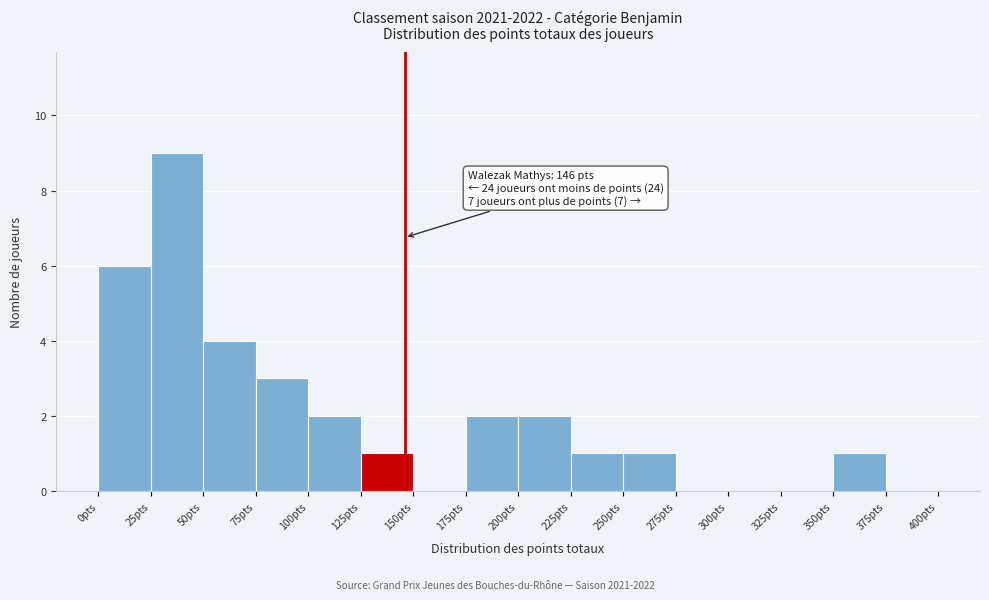

Over which range of the x-axis is the bar tallest?

25 to 50